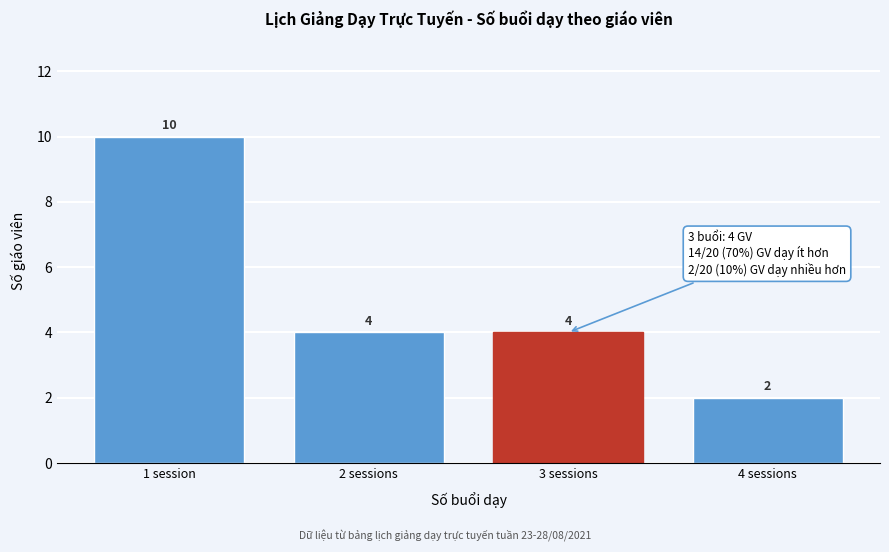

Reading right to left, transcribe all the data shown in this chart.

2	4	4	10